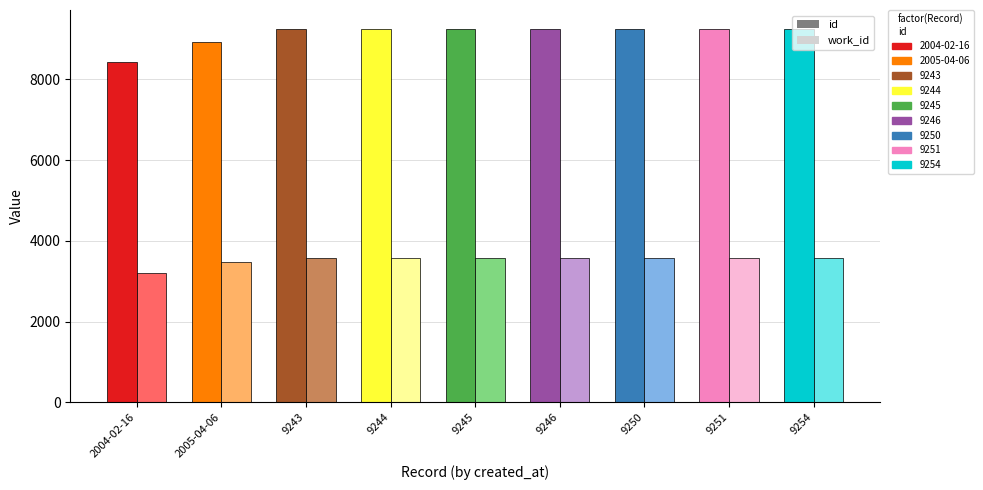

Rank the series at 9244 from lowest to highest value.

work_id, id